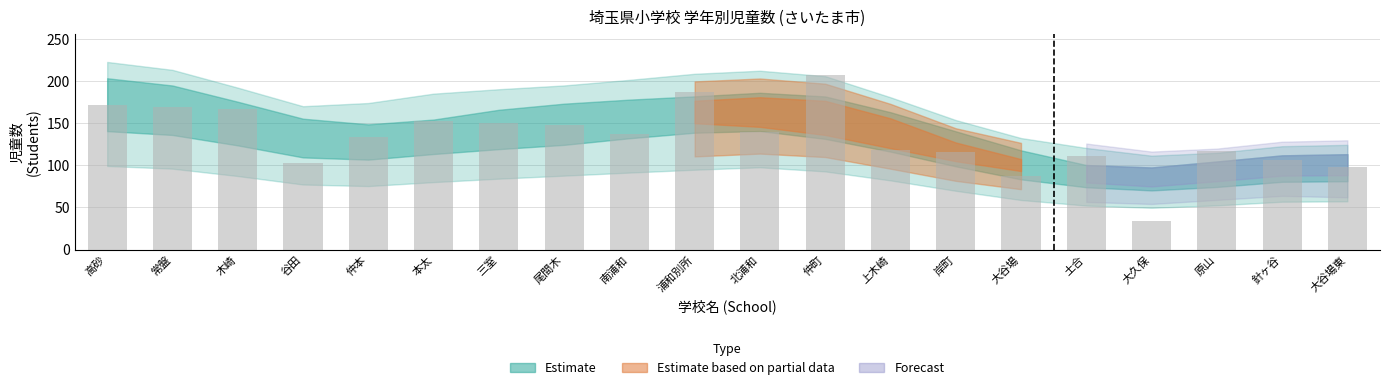

Which label corresponds to the largest value in the chart?

仲町